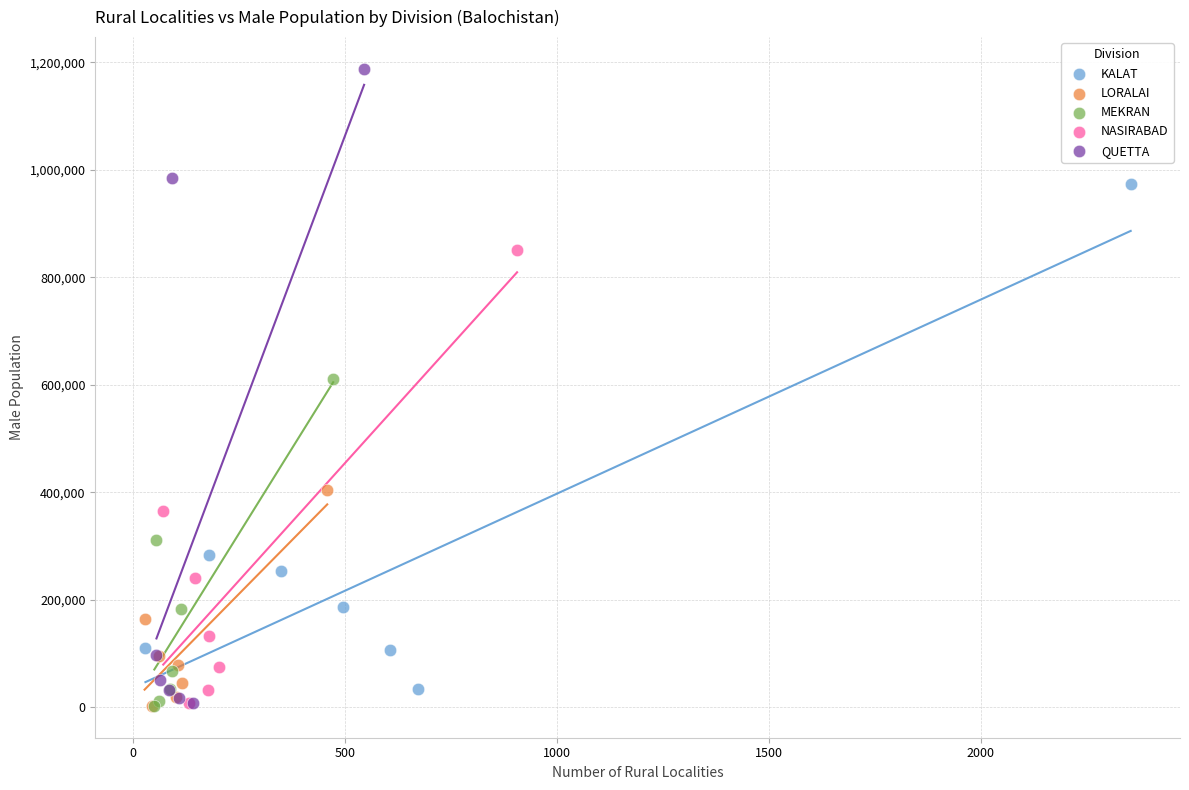

Which series has the largest Y range (max minus min)?

QUETTA